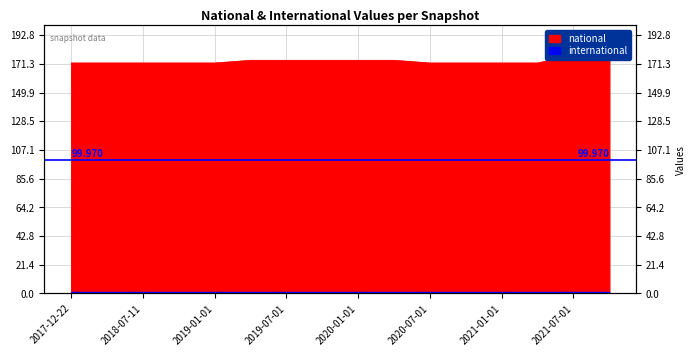

Reading left to right, extract all data points from this chart.

2017-12-22=172	2018-04-09=172	2018-07-11=172	2018-09-28=172	2019-01-01=172	2019-04-06=174	2019-07-01=174	2019-10-09=174	2020-01-01=174	2020-04-01=174	2020-07-01=172	2020-10-01=172	2021-01-01=172	2021-04-01=172	2021-07-01=178	2021-10-01=178